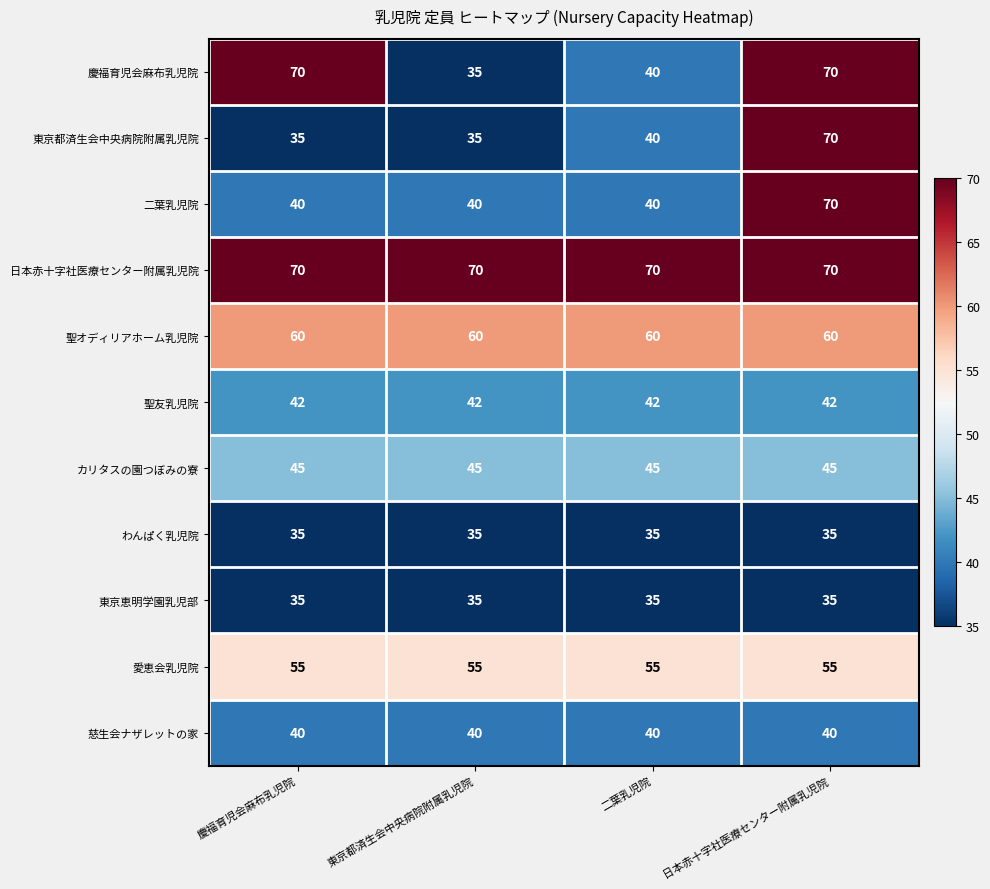

How many categories are shown in the chart?

4